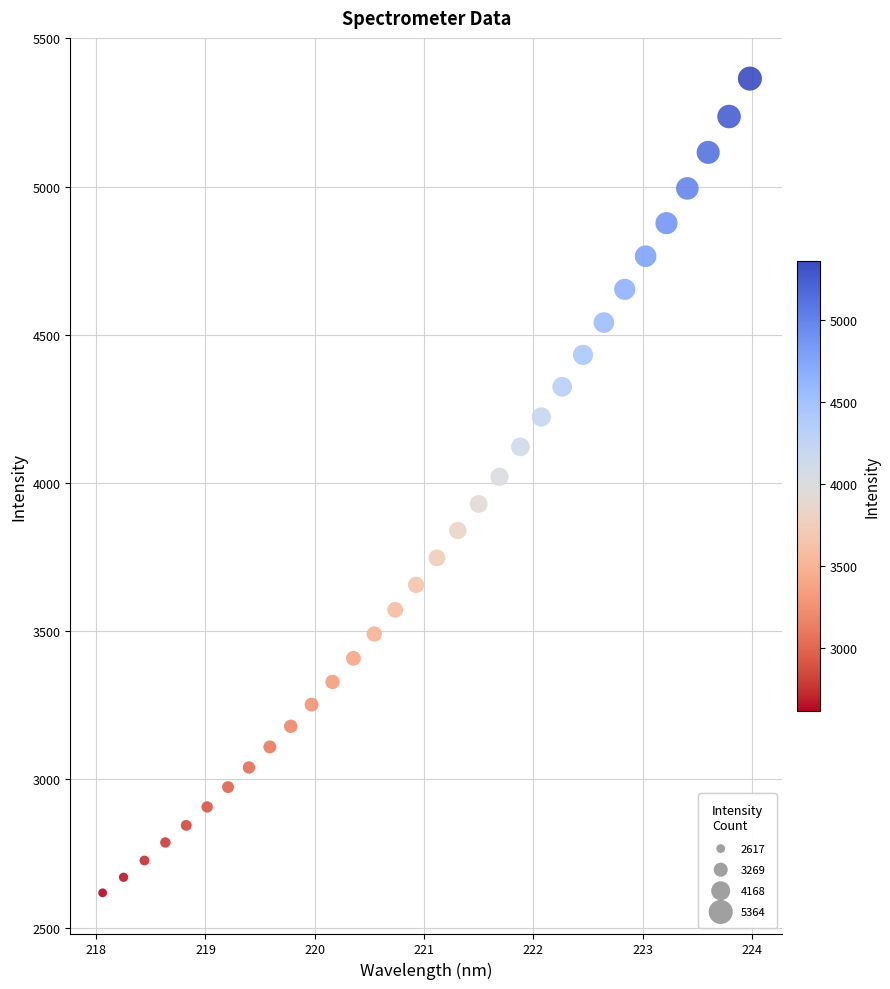

What is the range of Y values (max minus min)?

2746.4